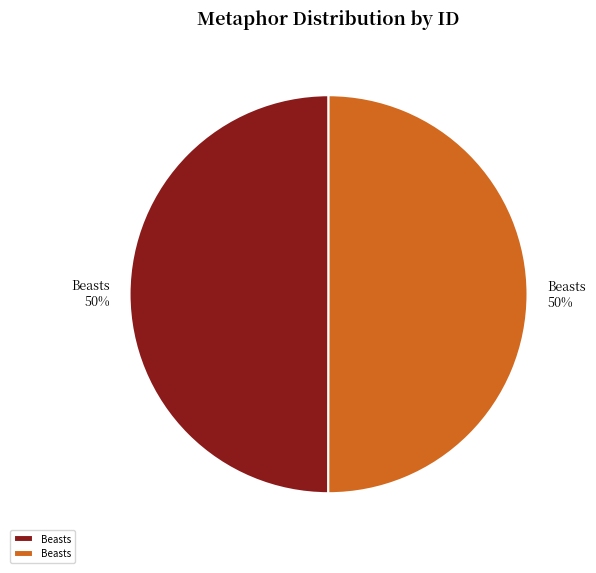

How many segments does this pie chart have?

2